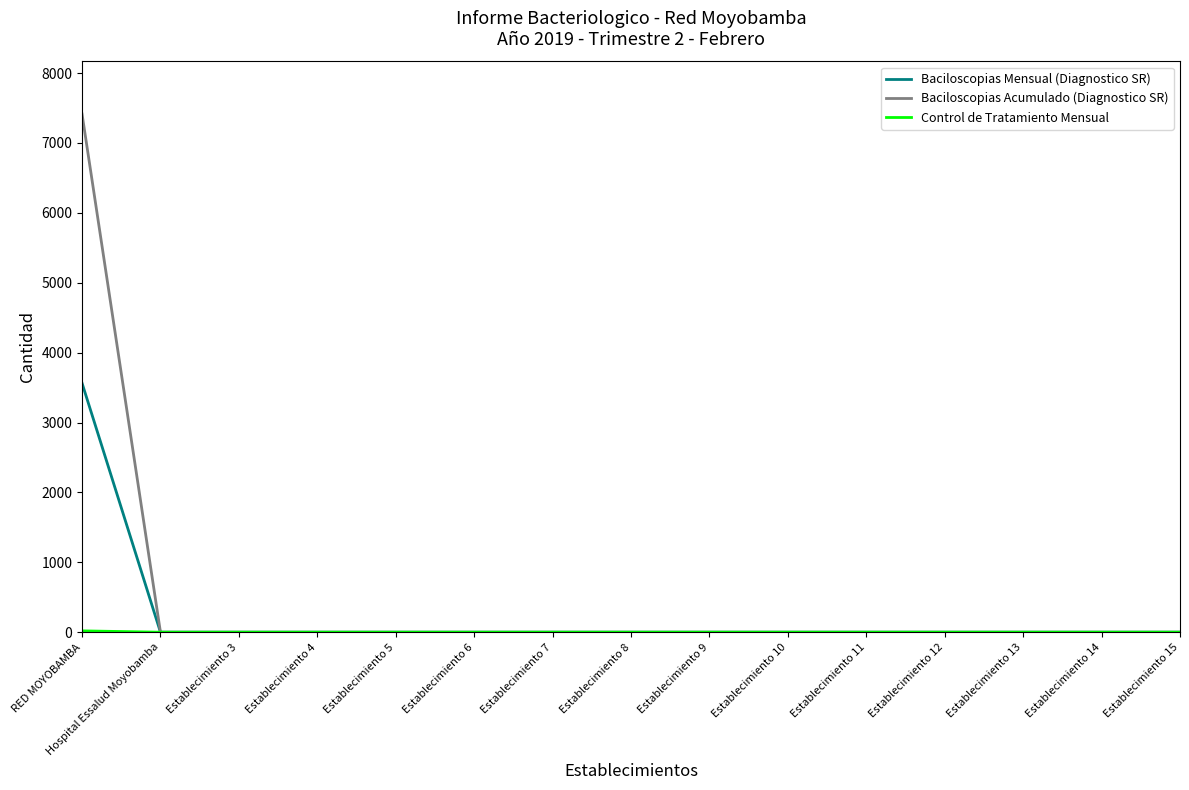

Between RED MOYOBAMBA and Establecimiento 6, which series saw the biggest shift?

Baciloscopias Acumulado (Diagnostico SR)